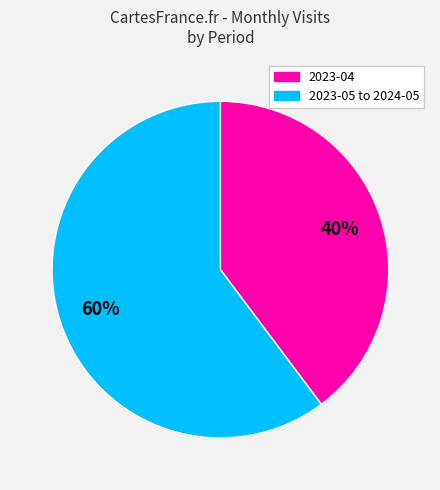

To the nearest percent, what is the difference between the largest and smallest slice percentages?

20%